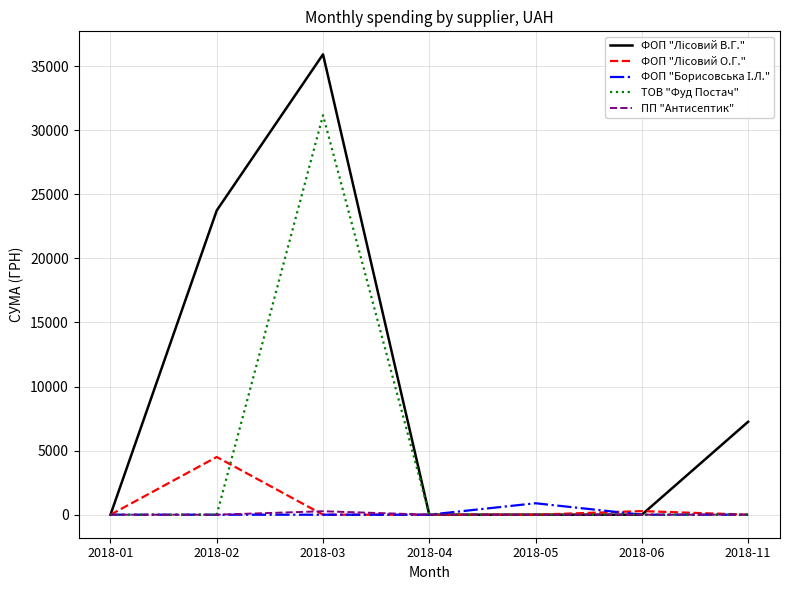

How many lines are shown in the chart?

5